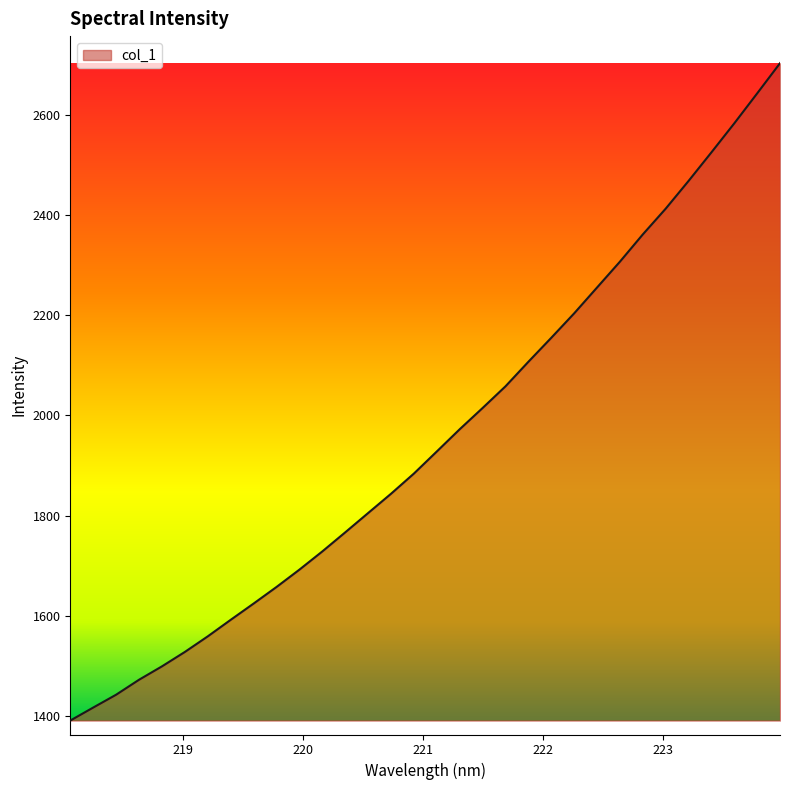

What is the difference between the maximum and minimum values?

1311.5